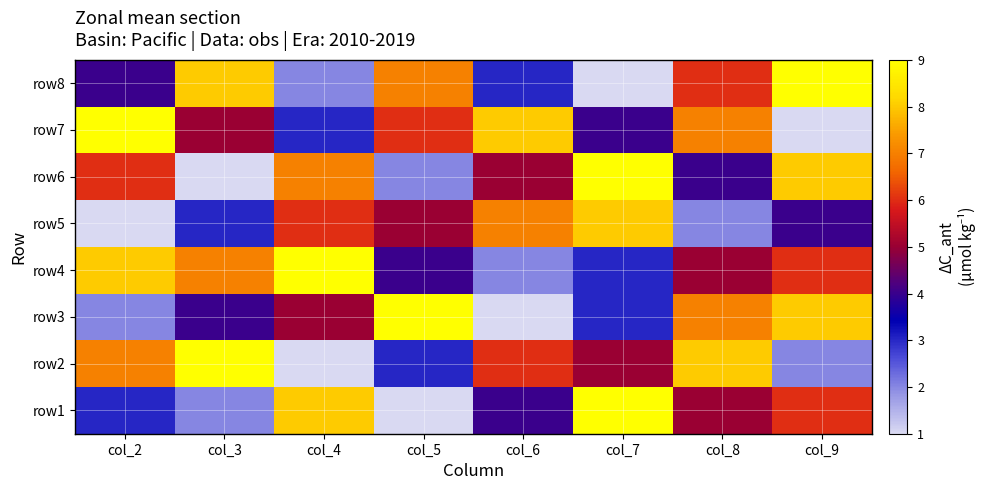

Which category has the lowest value across all series?

col_5